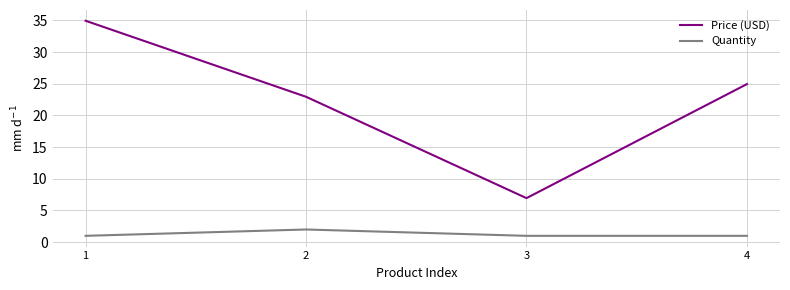

Which series has the largest range (max minus min)?

Price (USD)